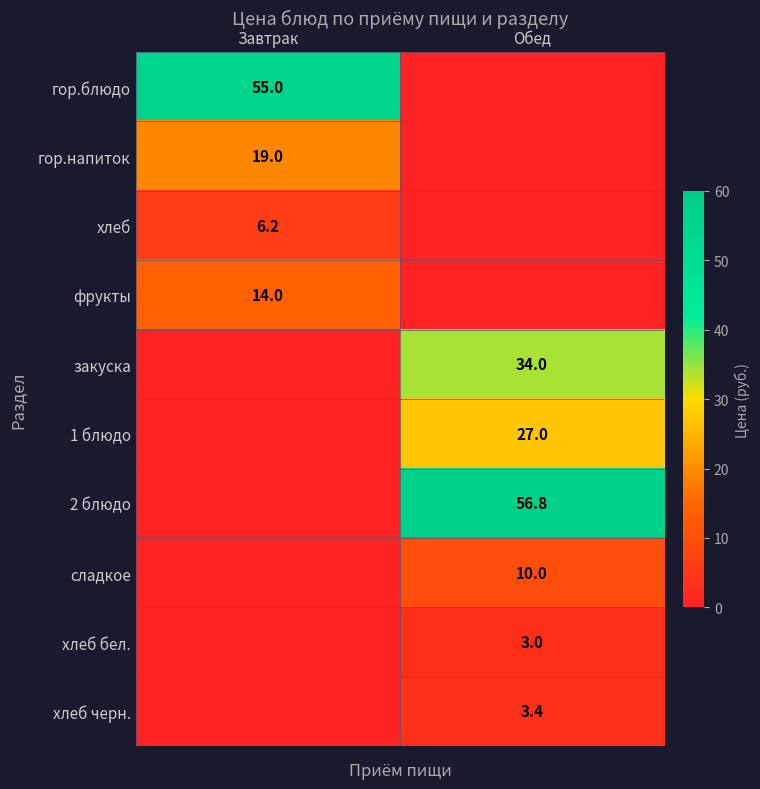

The закуска series shows 34.0 at Обед. True or false?

True